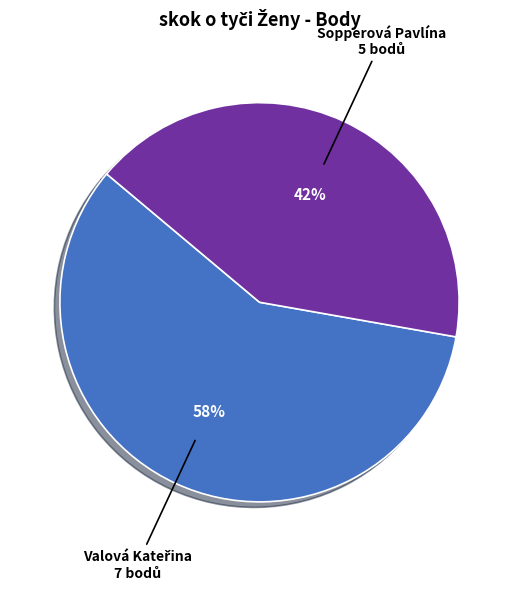

Is there any slice that represents more than half of the pie?

Yes